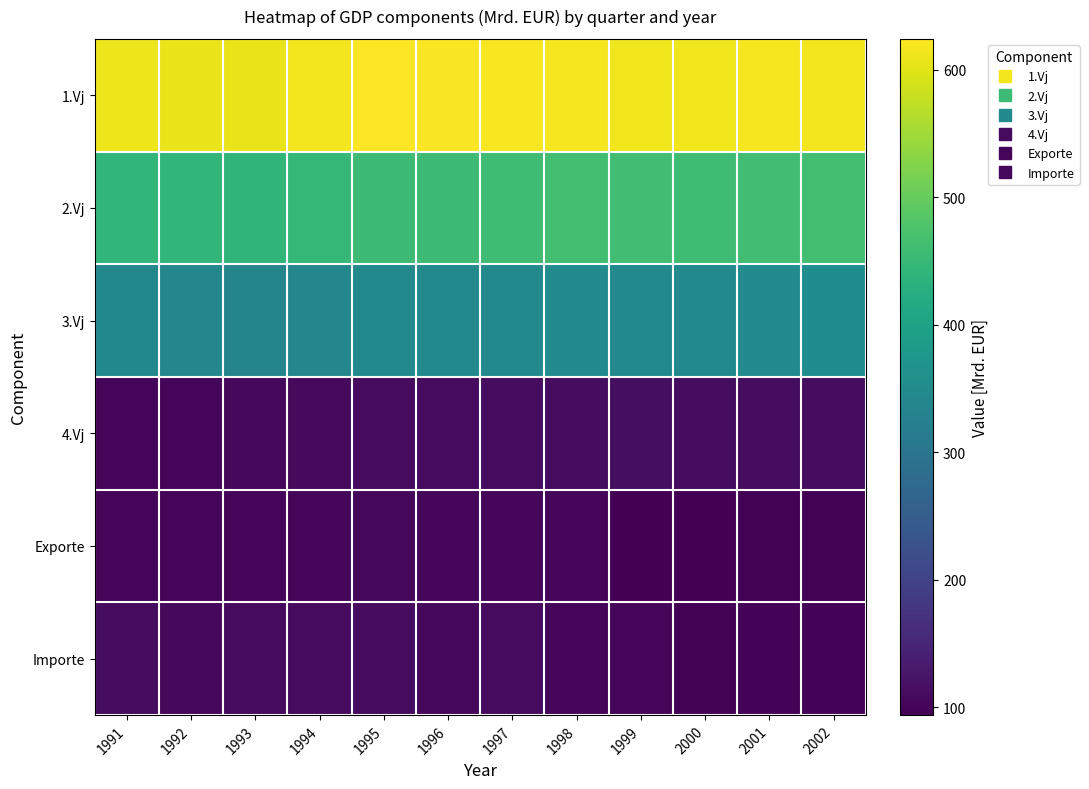

At how many categories does at least one series exceed 464?

12